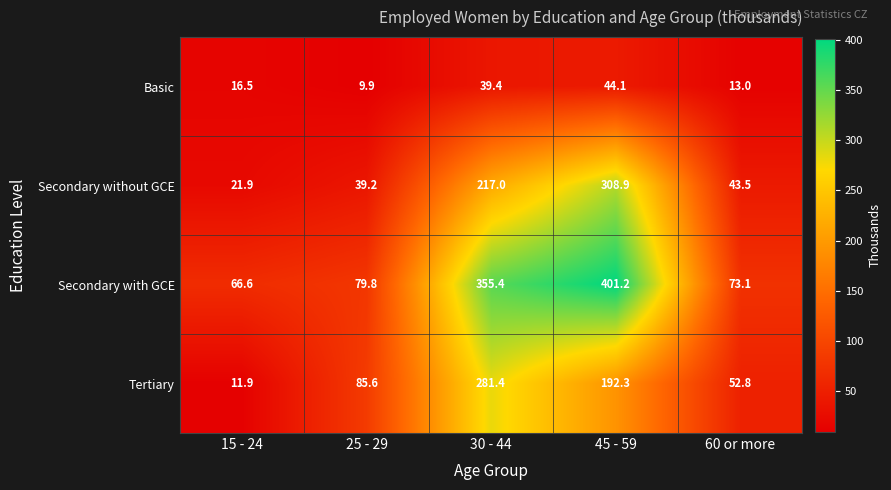

Is the value of Secondary without GCE at 30 - 44 greater than the value of Secondary with GCE at 25 - 29?

Yes